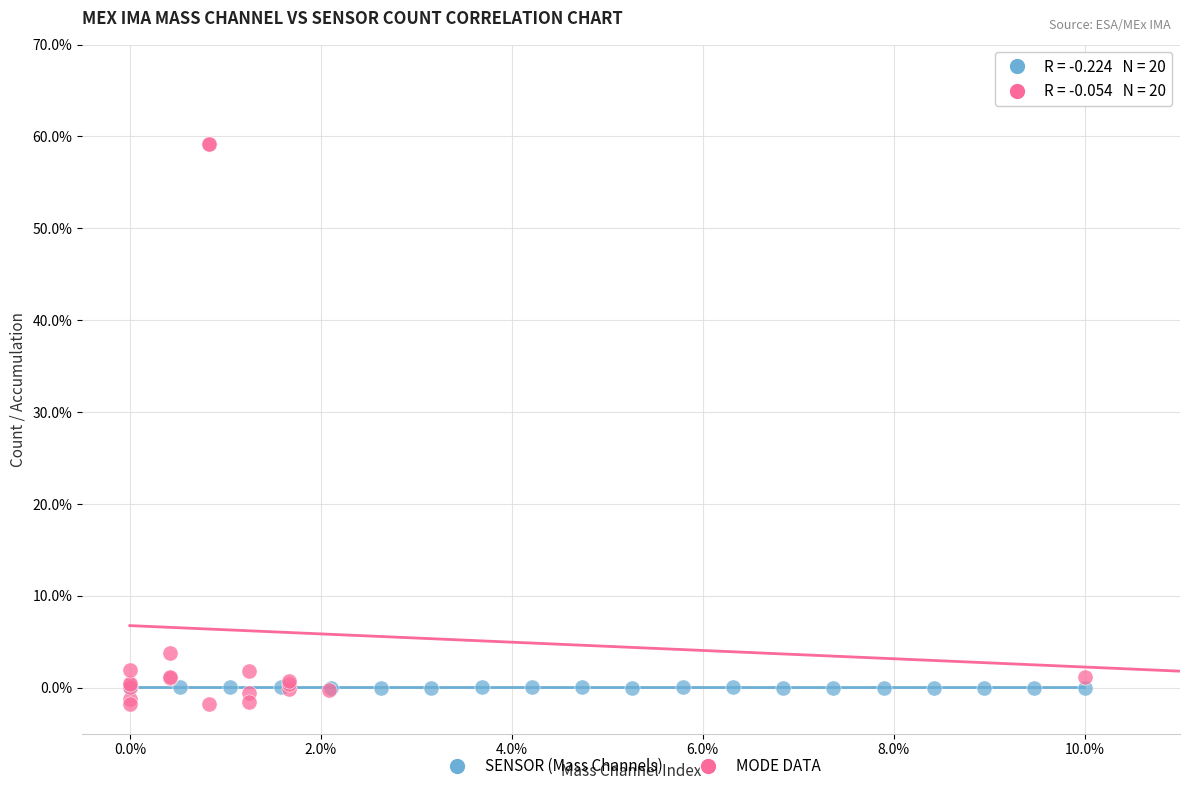

Which series has the widest spread of Y values?

MODE DATA